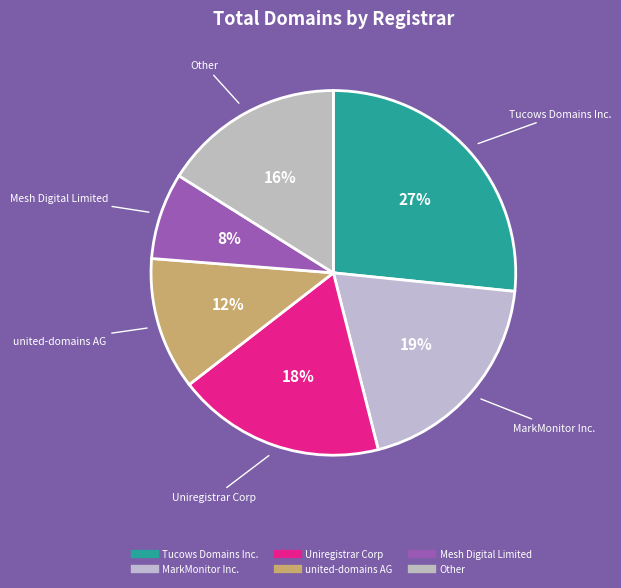

Does any single category account for the majority?

No